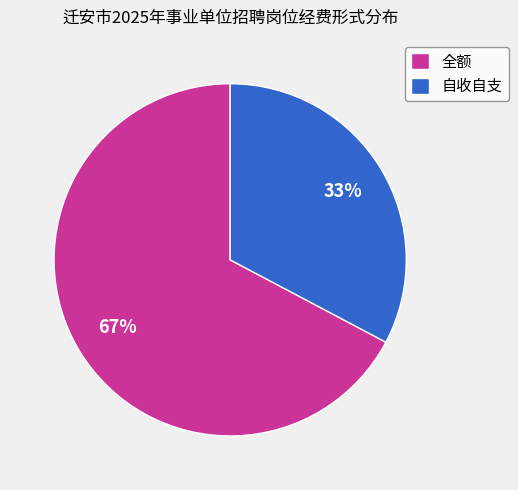

Is it true that 自收自支 is 43% of the pie?

False